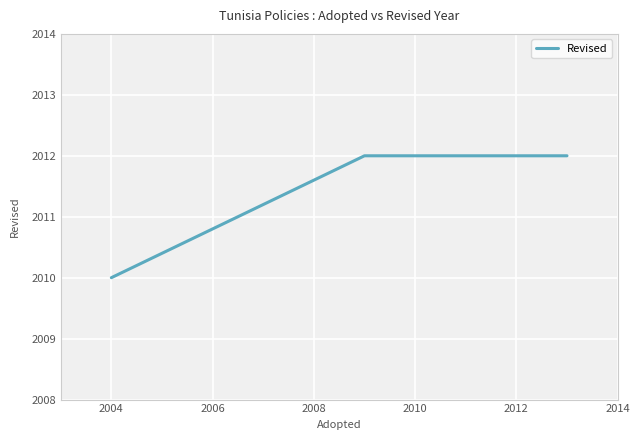

How many distinct data groups are displayed?

1